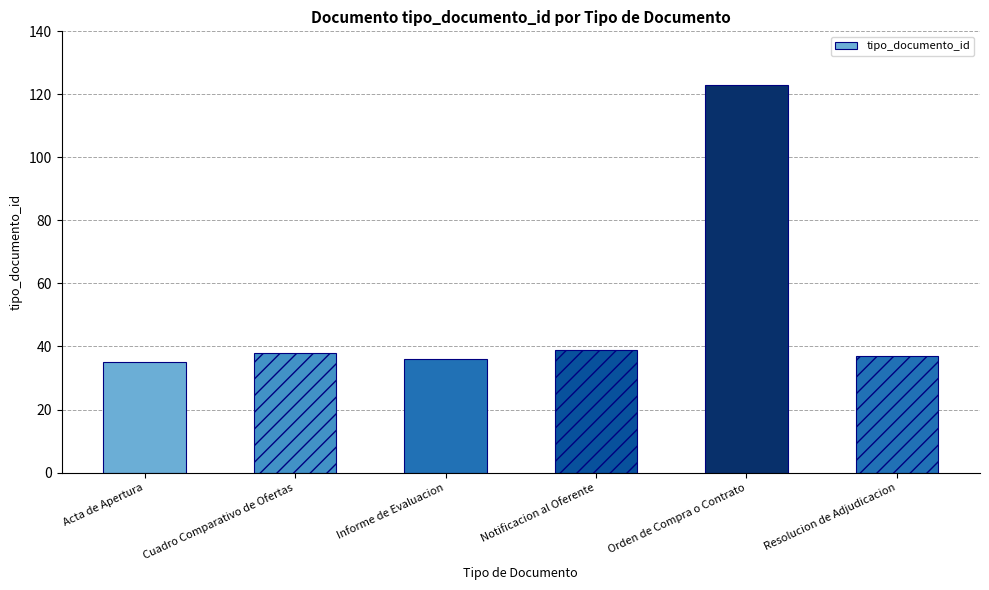

How many bars are there in total?

6